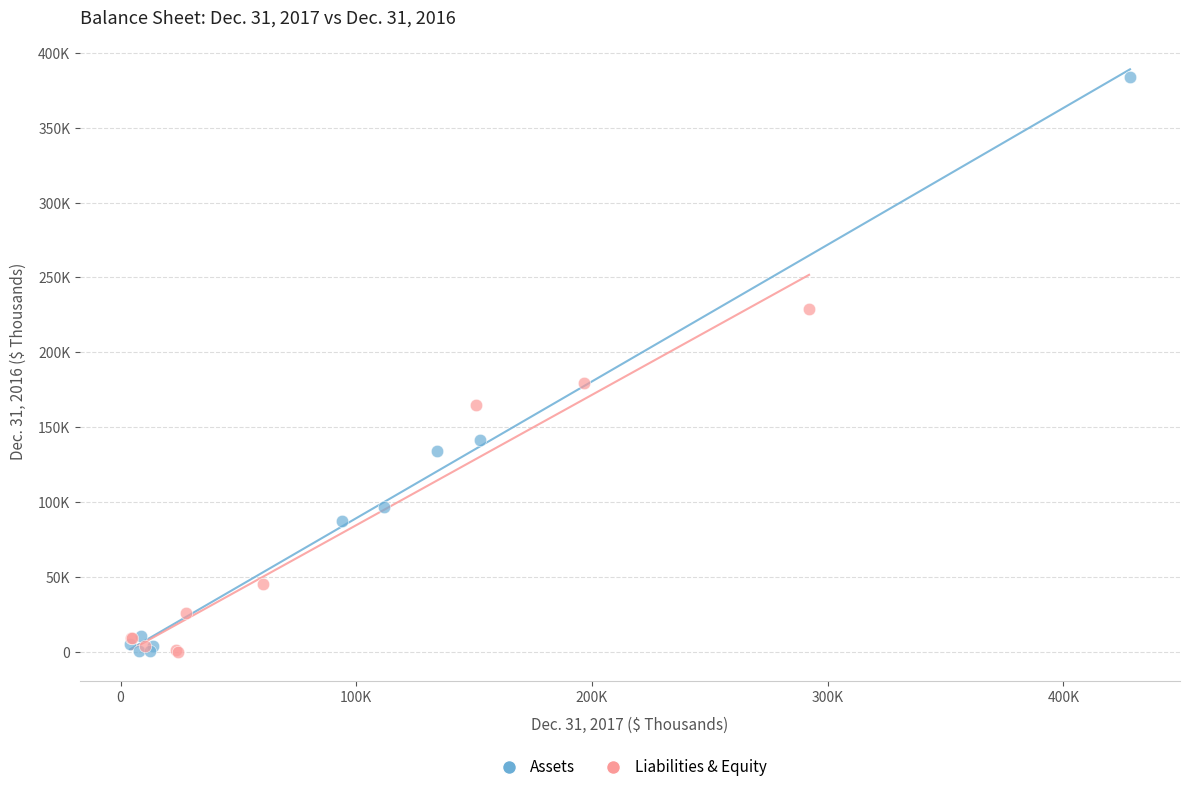

What are all the series names shown in the legend?

Assets, Liabilities & Equity